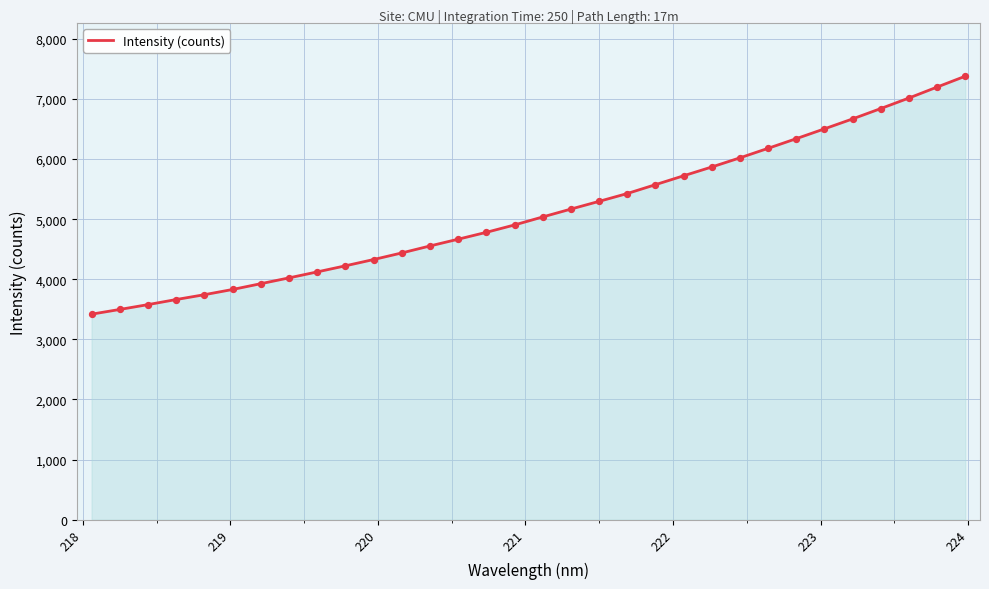

What is the maximum value shown in the chart?

7378.0